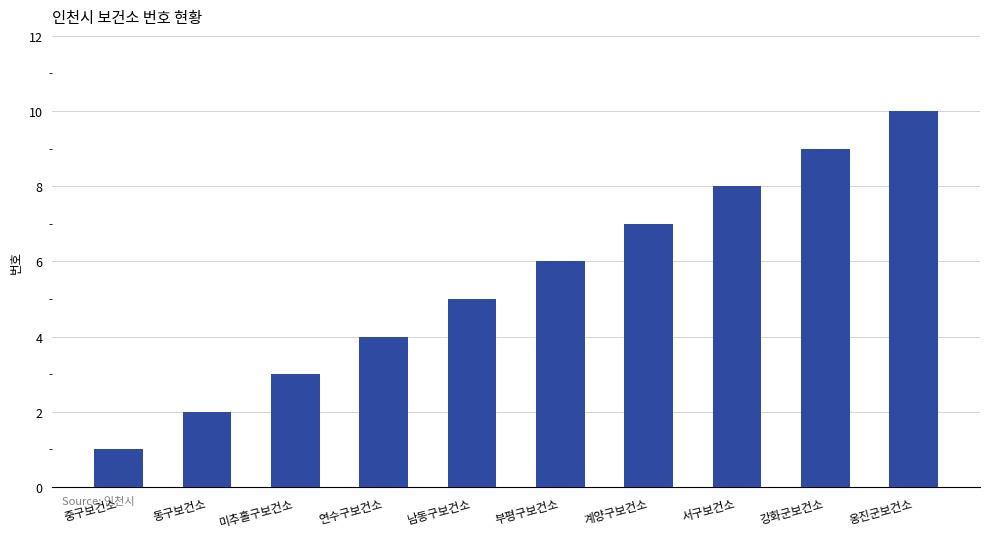

What is the label of the 5th bar from the right?

부평구보건소